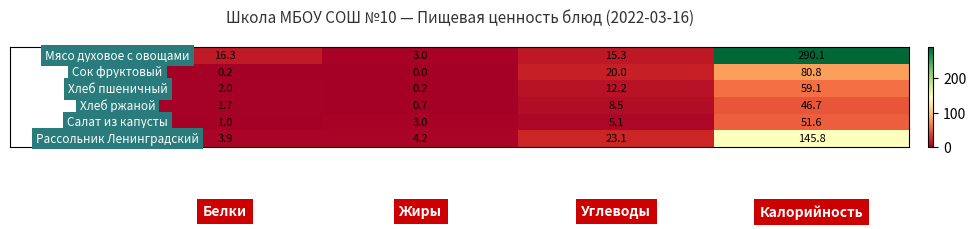

Count the number of categories in the chart.

4